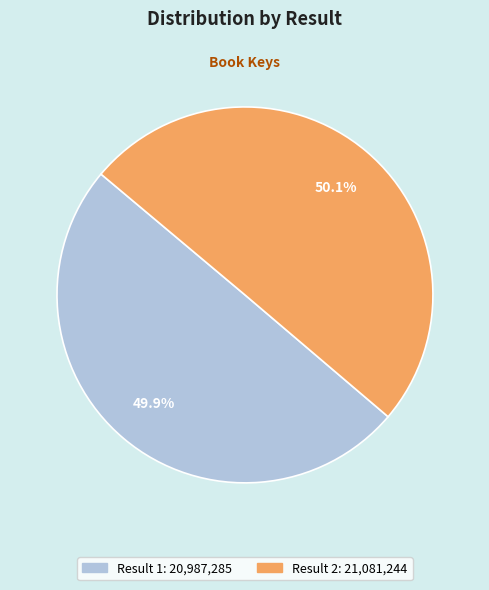

Is there a majority slice in this chart?

Yes